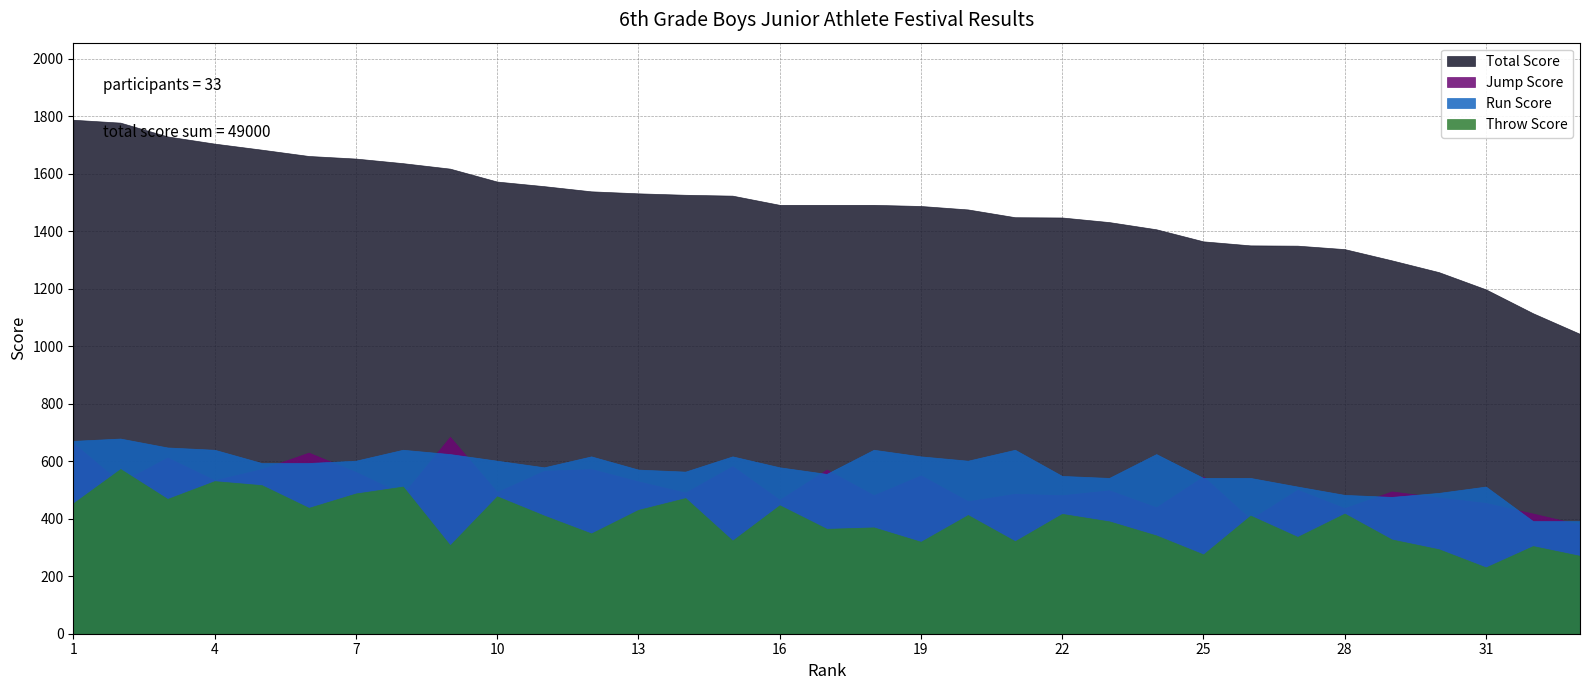

What is the sum of the Run Score values at 13 and 7?

1173